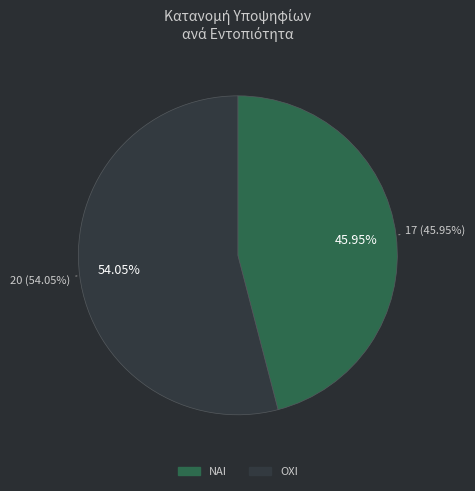

To the nearest percent, what portion does ΟΧΙ represent?

54%